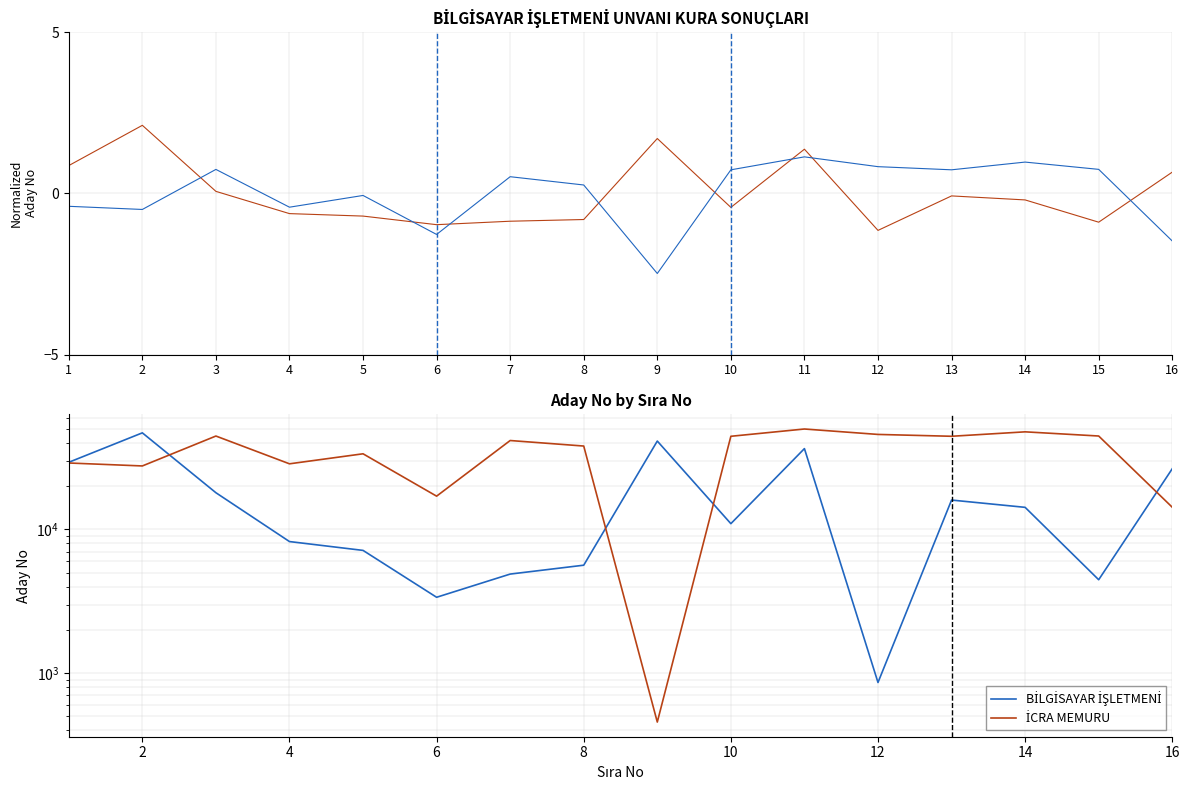

The value of İCRA MEMURU at 6 is 17046. True or false?

True